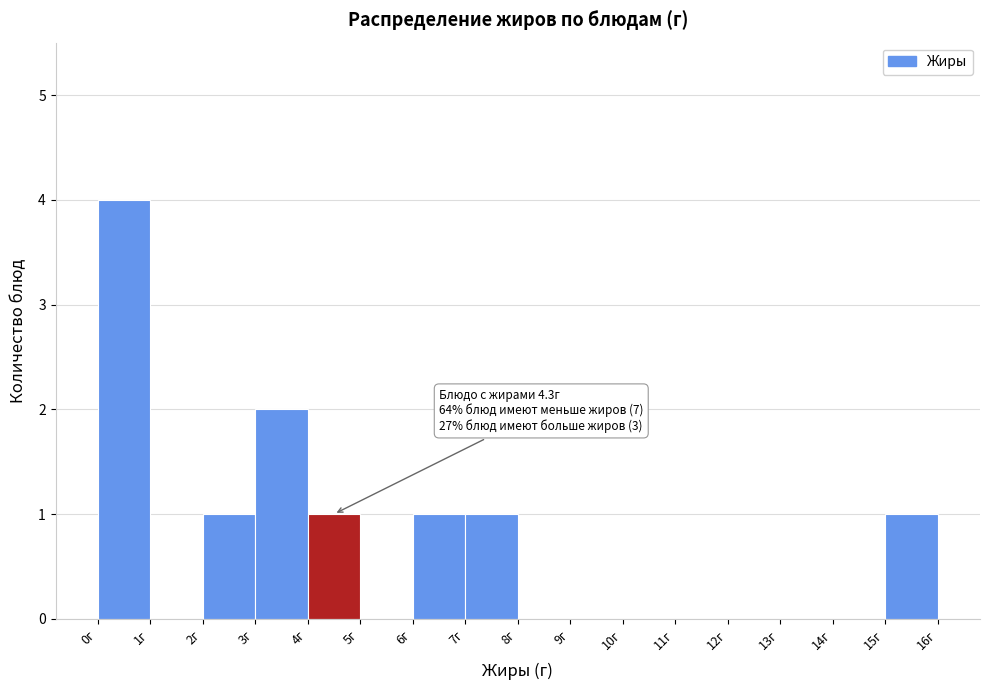

Which range on the x-axis has the tallest bar?

0 to 1